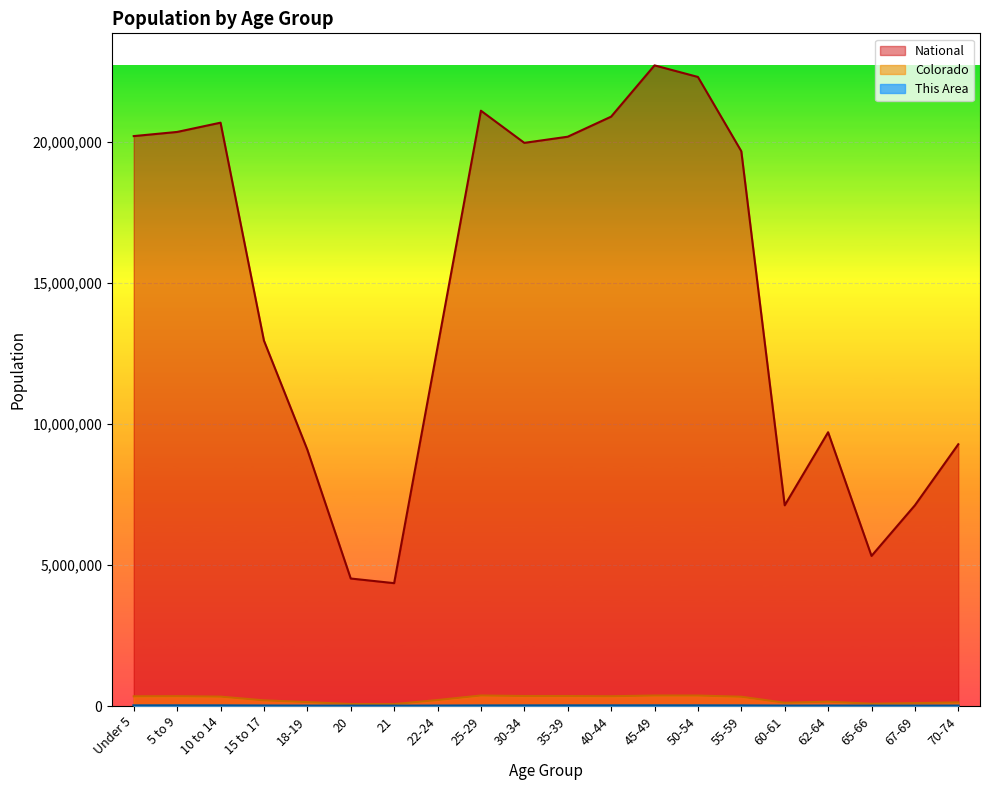

How many distinct data groups are displayed?

3